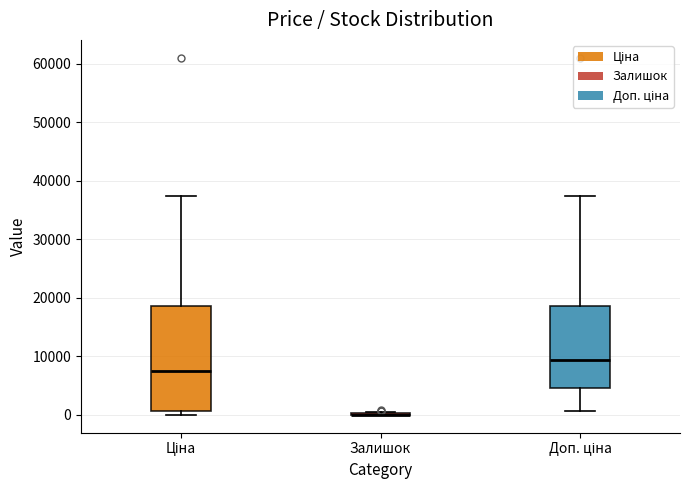

Which box is the tallest, from its lower edge to its upper edge?

Ціна